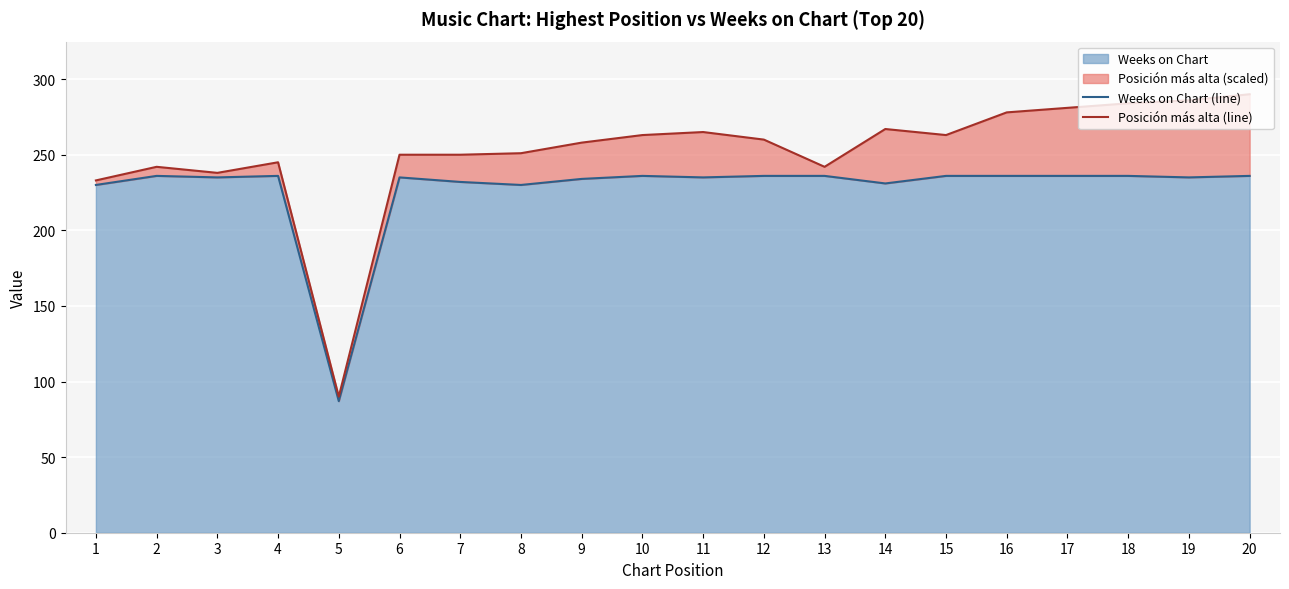

Which series has the widest spread of values?

Posición más alta (line)